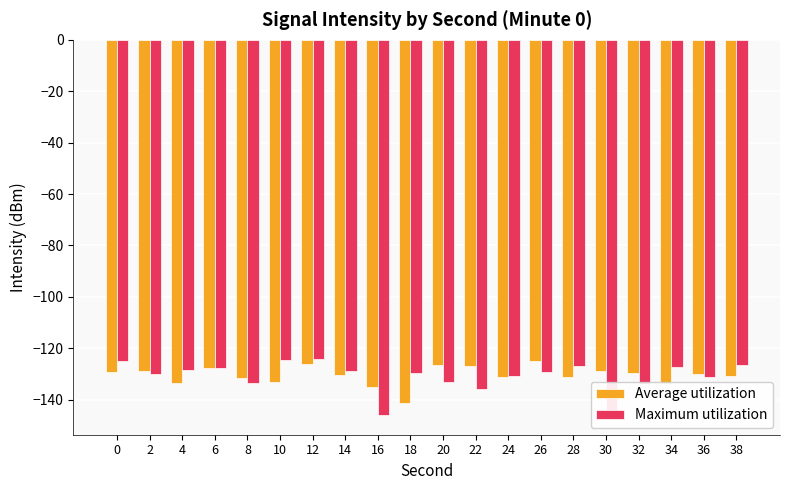

List the series in order of their overall mean, highest first.

Average utilization, Maximum utilization